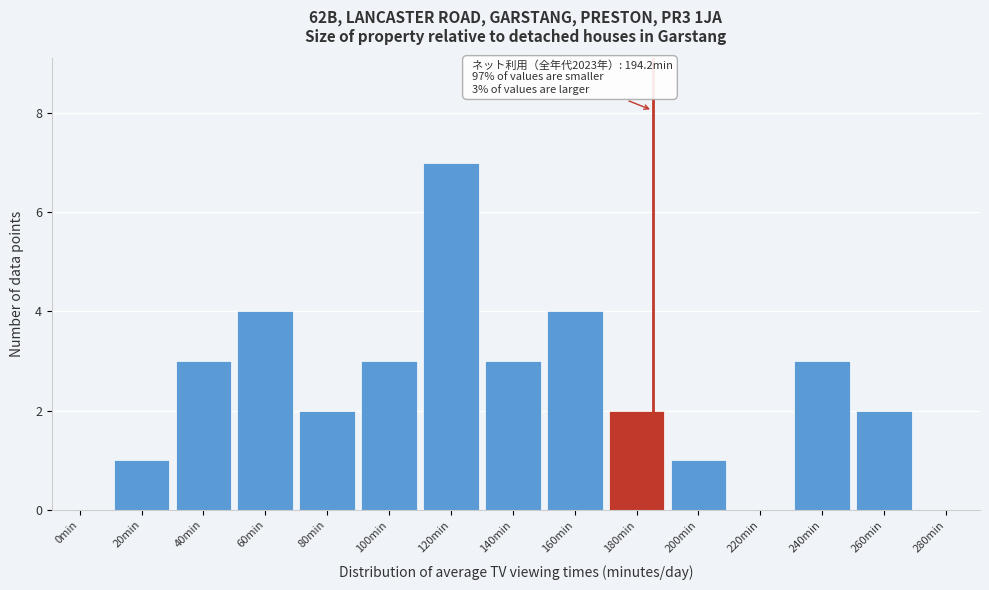

Reading right to left, what are all the values shown in this chart?

280min=0	260min=2	240min=3	220min=0	200min=1	180min=2	160min=4	140min=3	120min=7	100min=3	80min=2	60min=4	40min=3	20min=1	0min=0